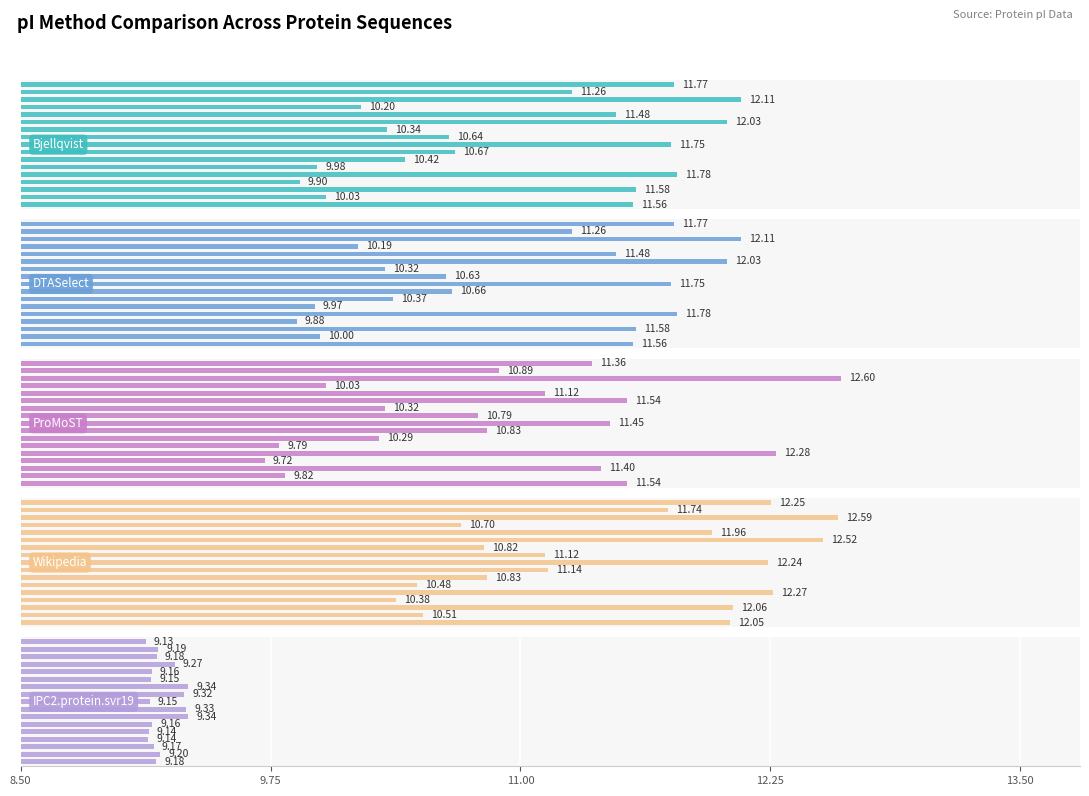

What is the label of the 4th bar from the right?

13